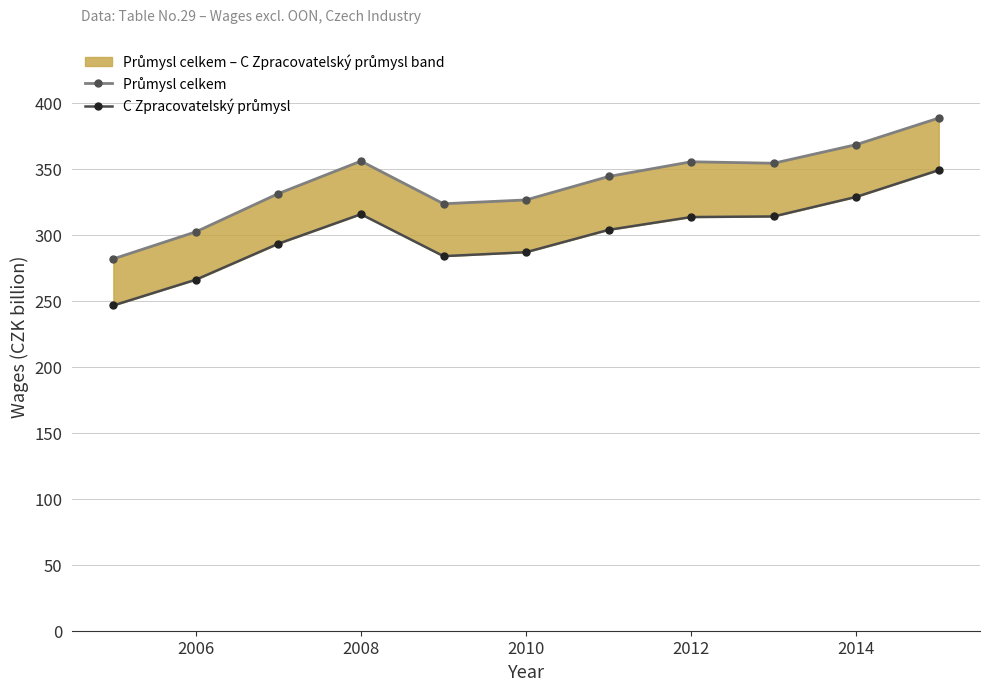

Reading left to right, list all the values displayed in this chart.

Průmysl celkem: 281.9	302.4	331.4	356.0	323.6	326.5	344.3	355.5	354.3	368.4	388.6
C Zpracovatelský průmysl: 246.6	266.1	293.4	315.7	283.9	286.9	303.9	313.6	314.0	328.8	349.1